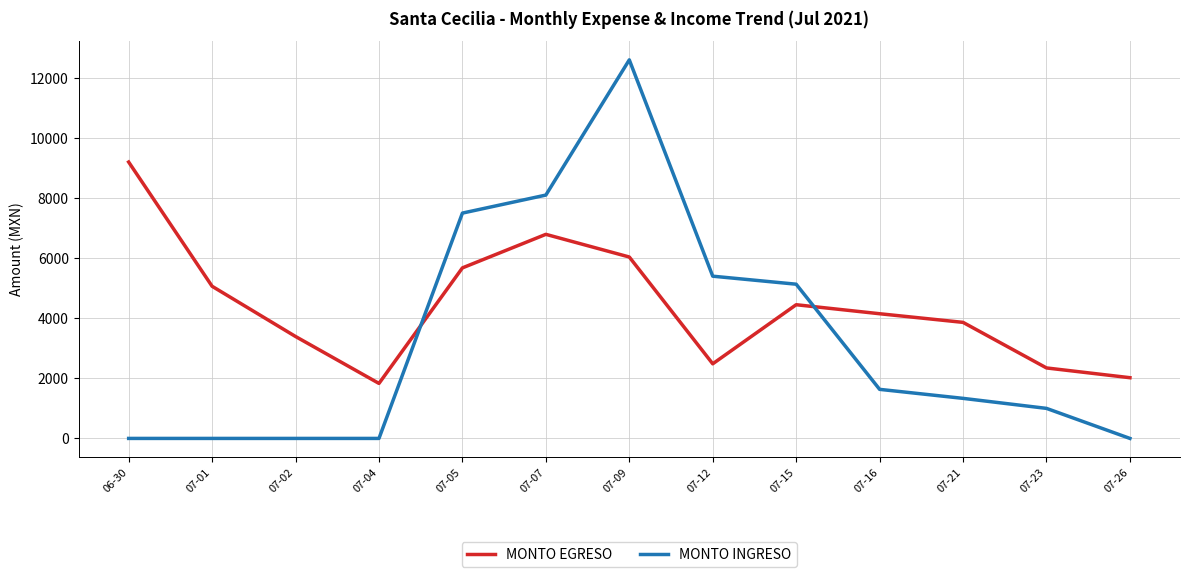

How many times do MONTO EGRESO and MONTO INGRESO cross each other?

2